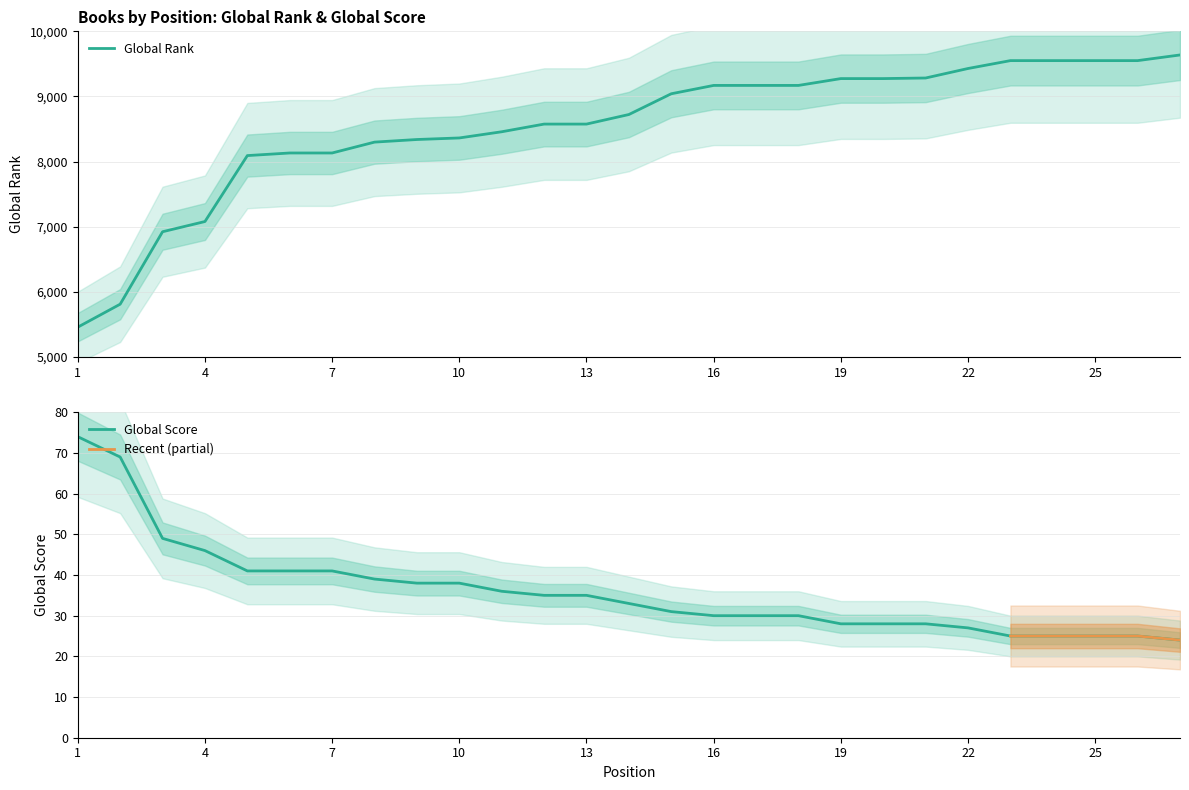

Rank the series at 15 from highest to lowest value.

Global Rank, Global Score